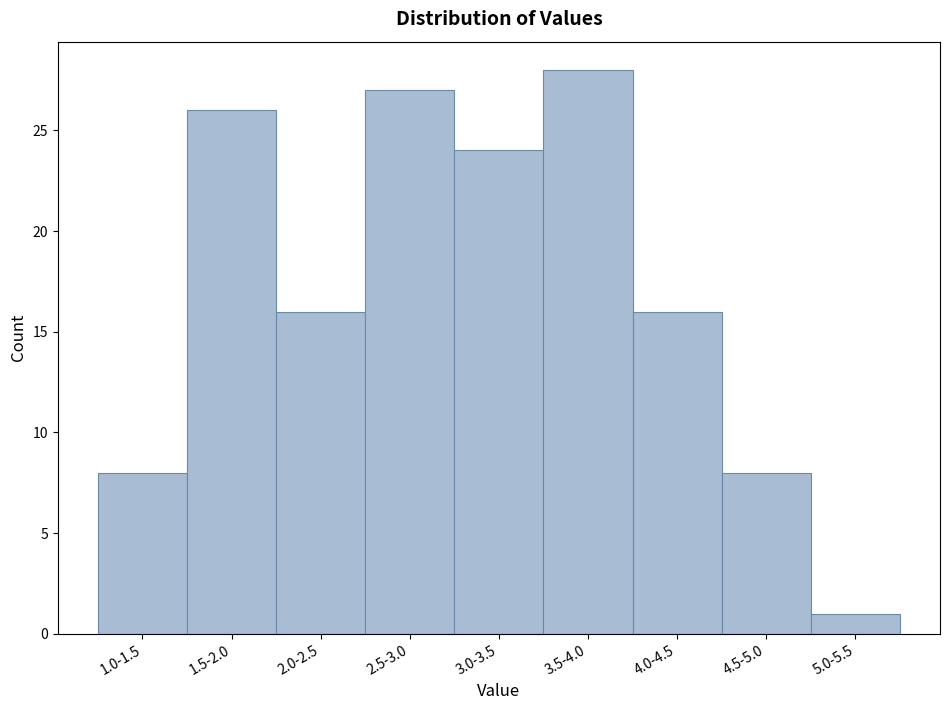

Reading left to right, what are all the values shown in this chart?

8	26	16	27	24	28	16	8	1